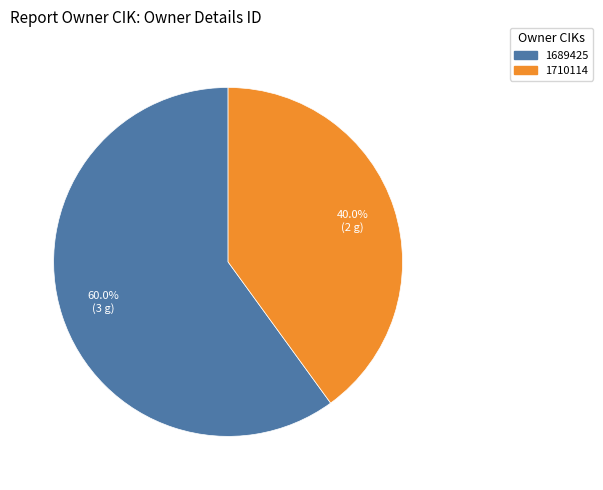

To the nearest percent, what is the average slice percentage?

50%